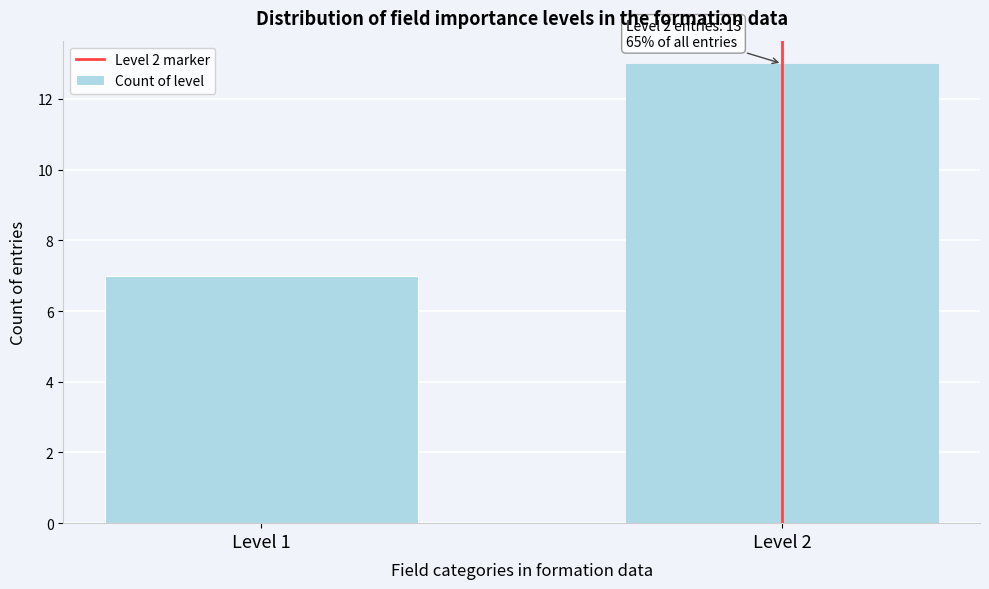

Reading right to left, list all the values displayed in this chart.

13	7